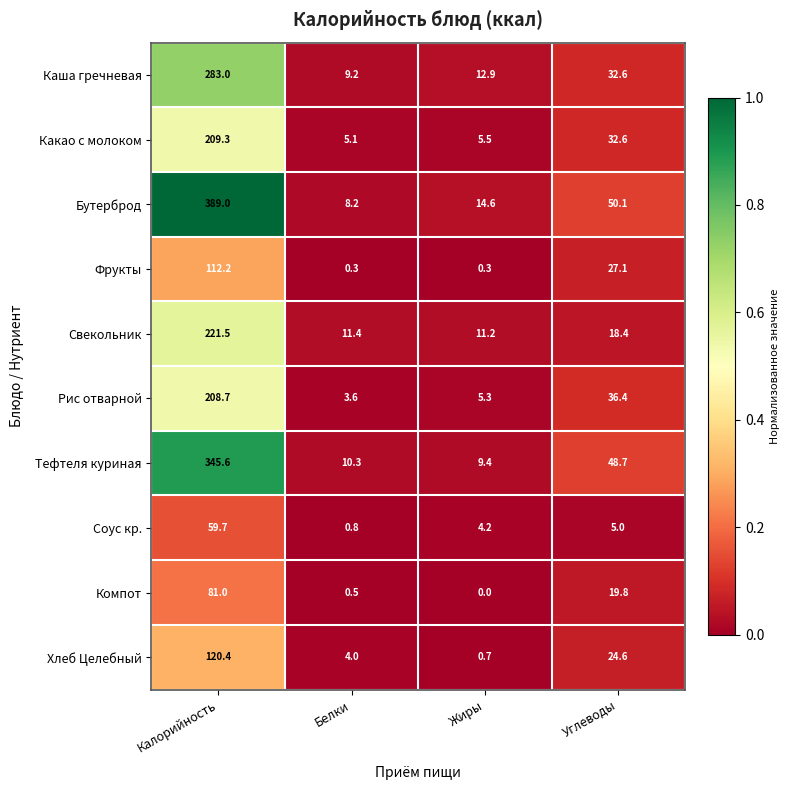

List the labels in order of Каша гречневая value, largest first.

Калорийность, Углеводы, Жиры, Белки